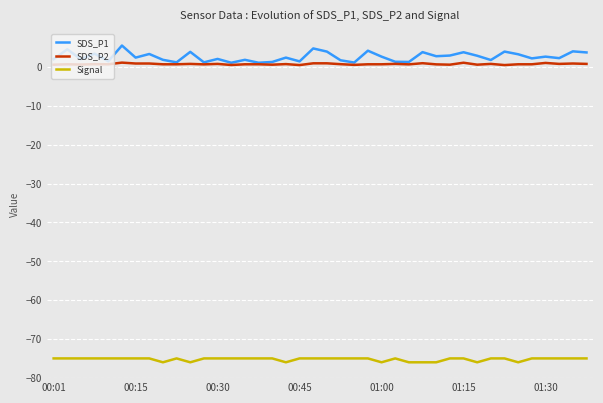

True or false: Signal and SDS_P1 cross at least once.

False